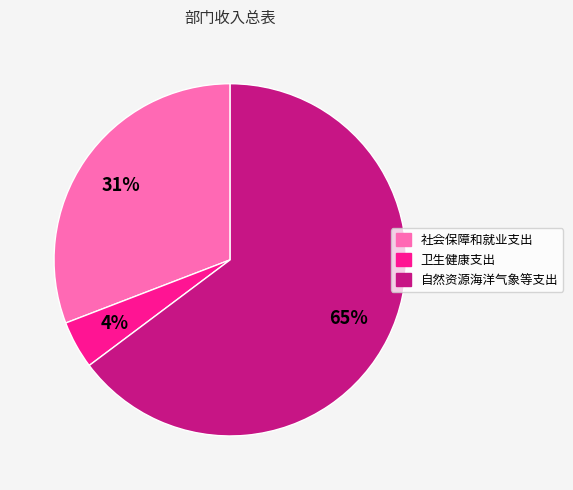

Which category accounts for the majority?

自然资源海洋气象等支出